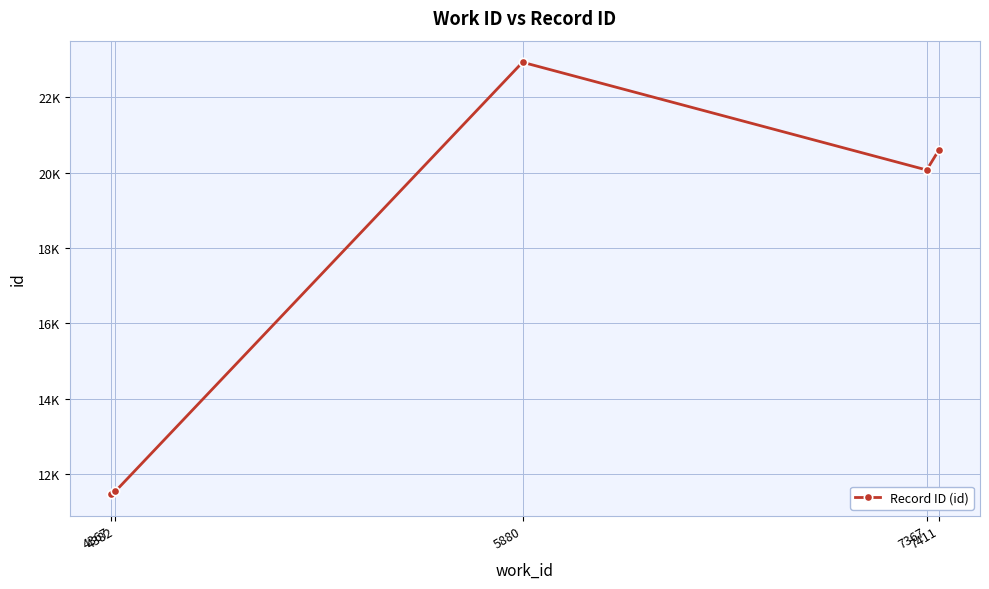

How many lines are shown in the chart?

1